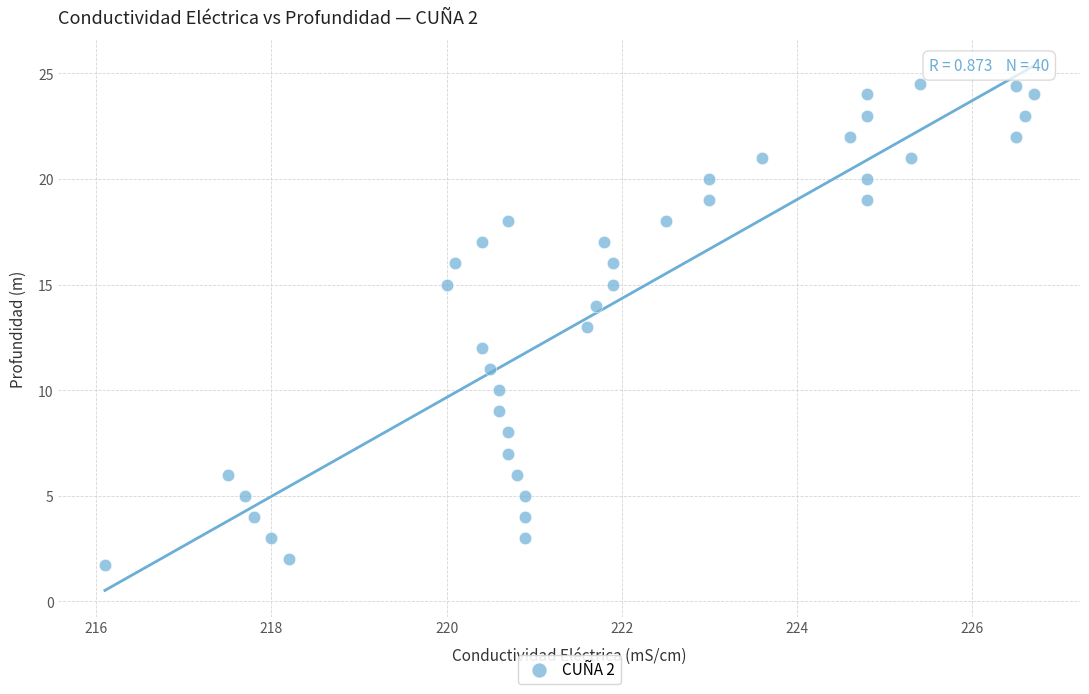

What is the range of Y values (max minus min)?

22.8